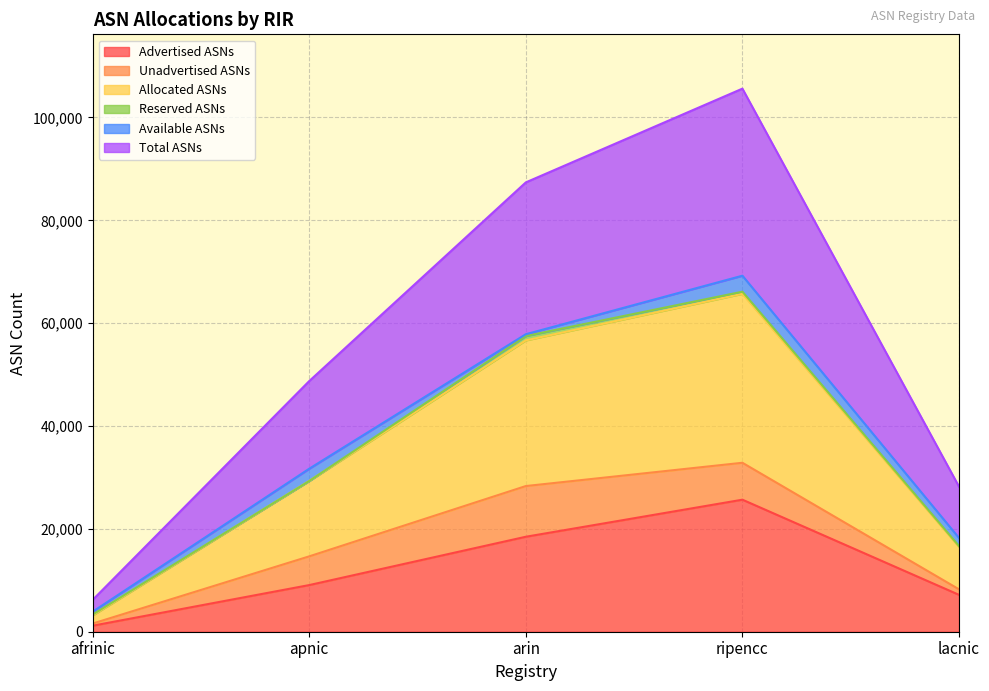

Where is the first local maximum for Advertised ASNs?

ripencc